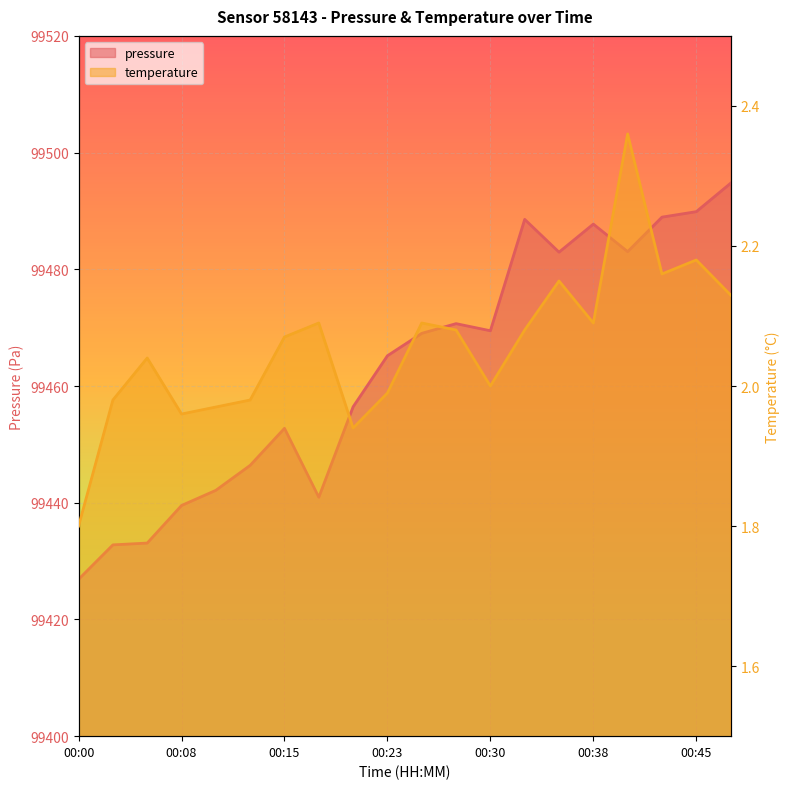

Which series has the largest total across all categories?

pressure